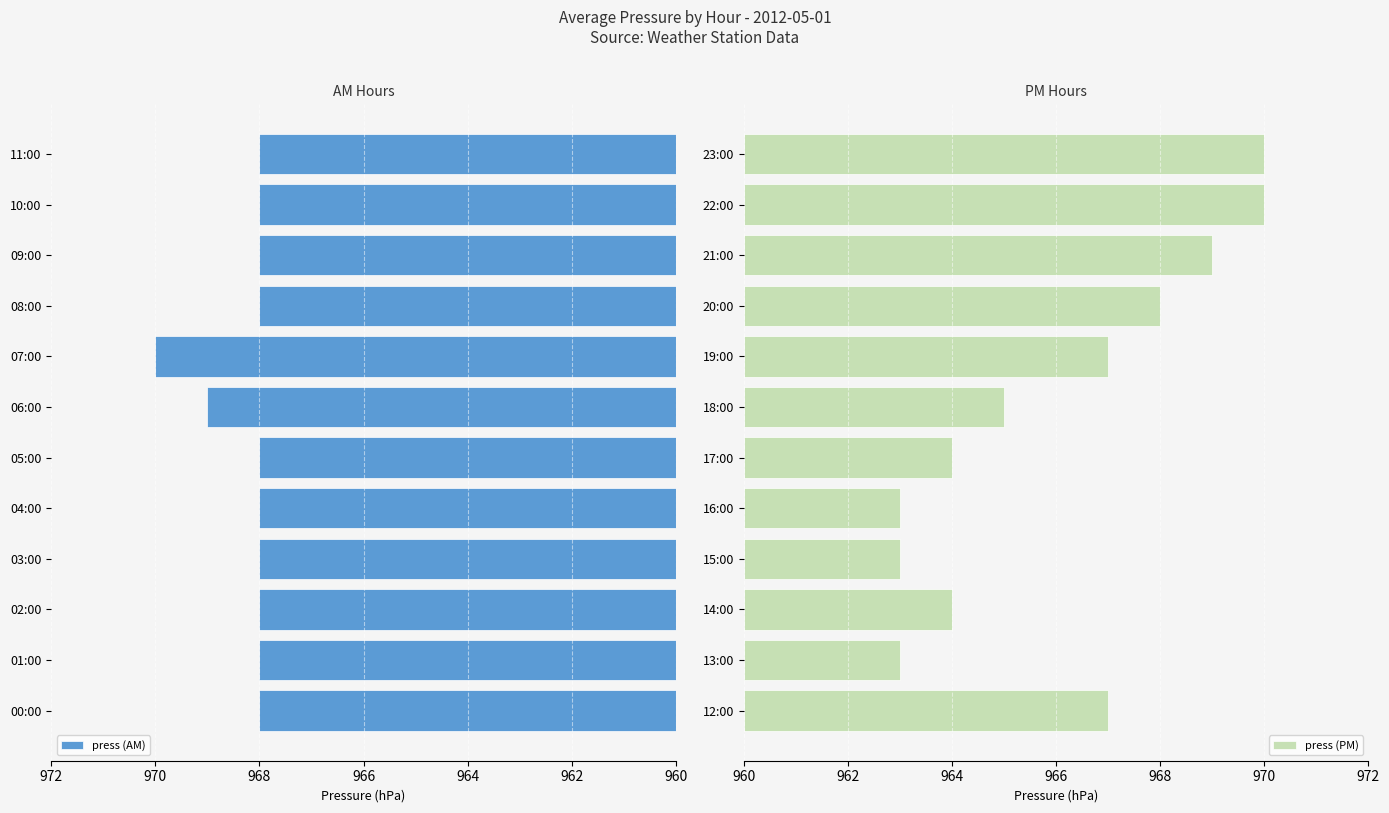

Which series has the largest total across all categories?

press (AM)